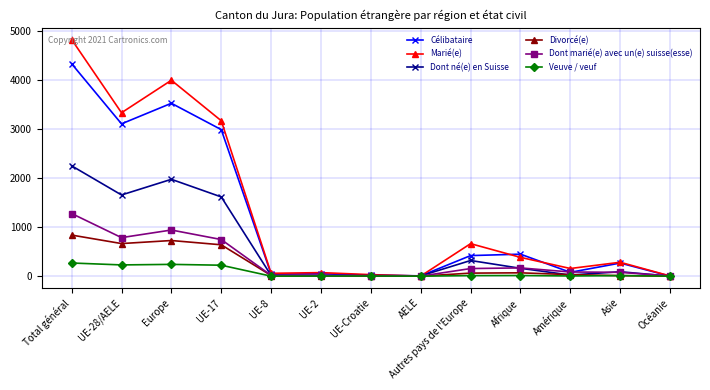

In Dont marié(e) avec un(e) suisse(esse), how many points are higher than both neighbors (excluding endpoints)?

3